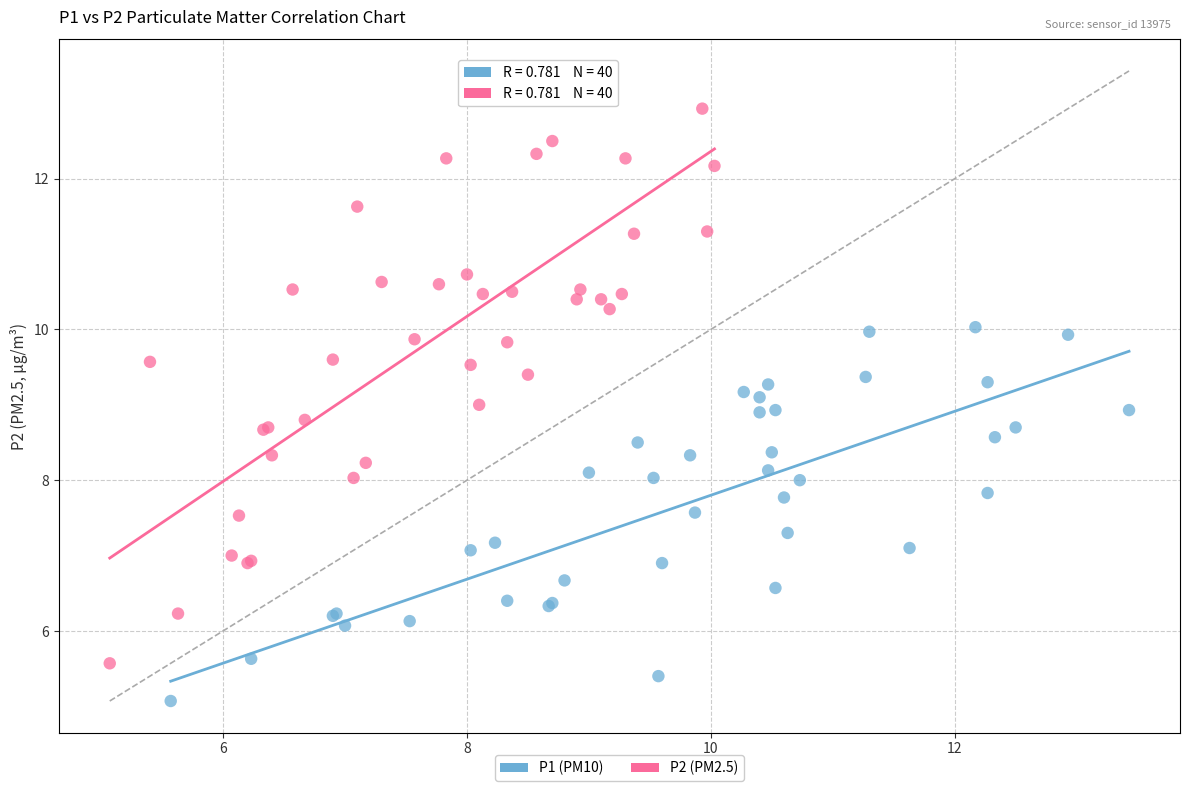

Which series contains the highest Y value?

P2 (PM2.5)